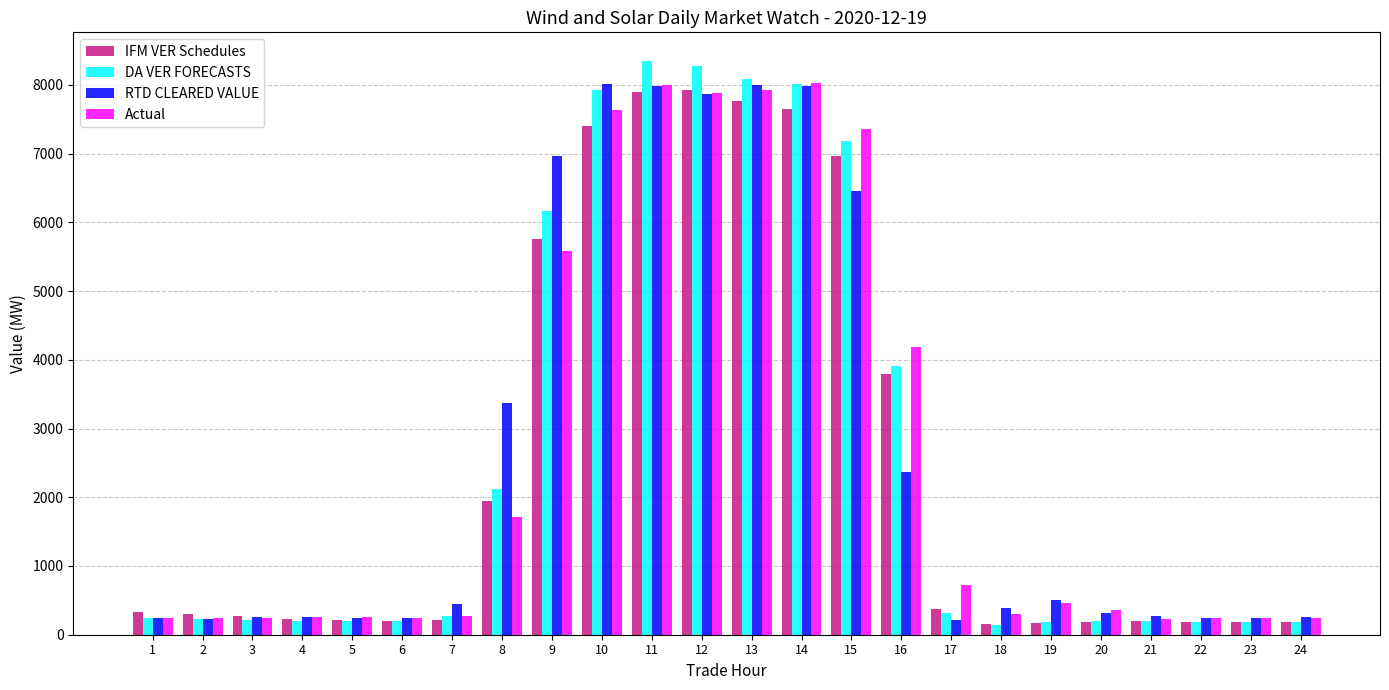

How many groups of bars are there?

24